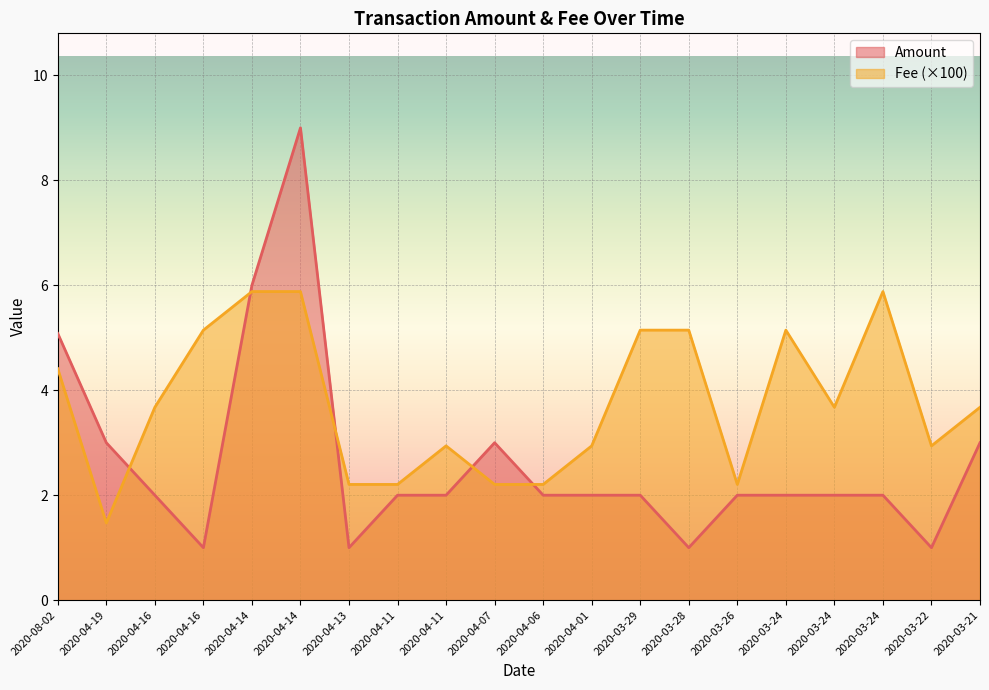

At which category does Fee reach its first local peak?

2020-04-11